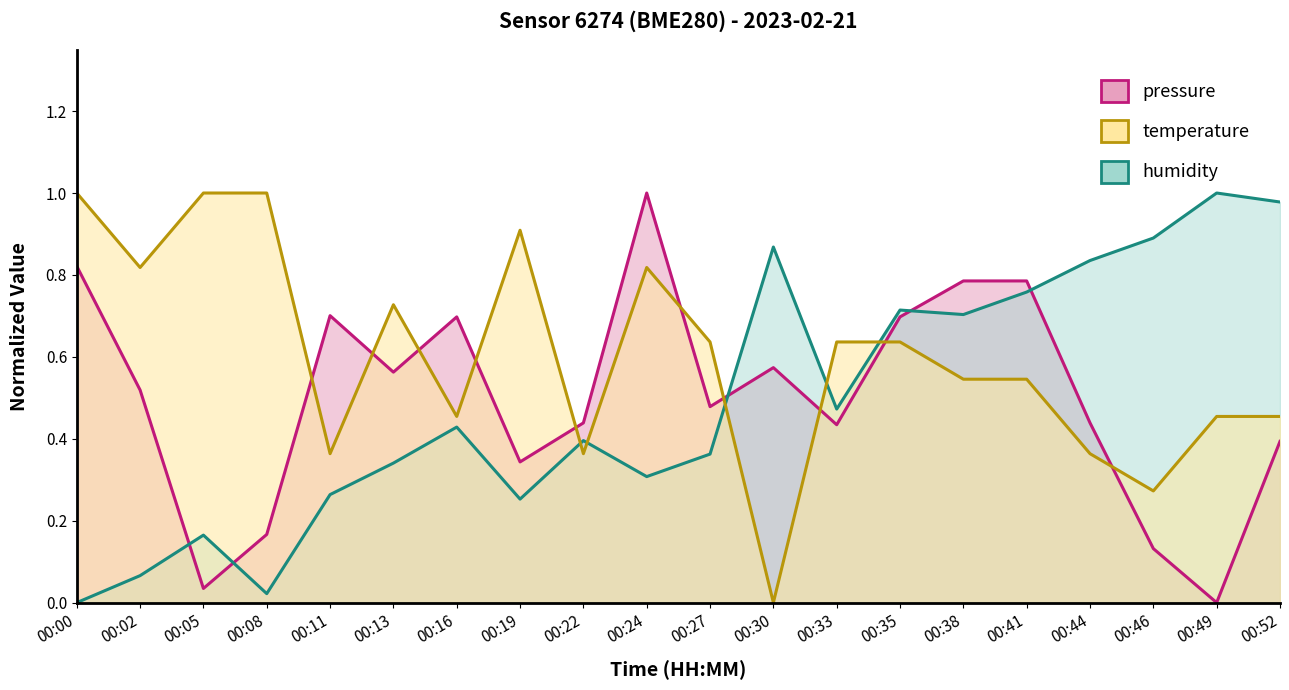

What value does the pressure series have at 00:46?

0.1